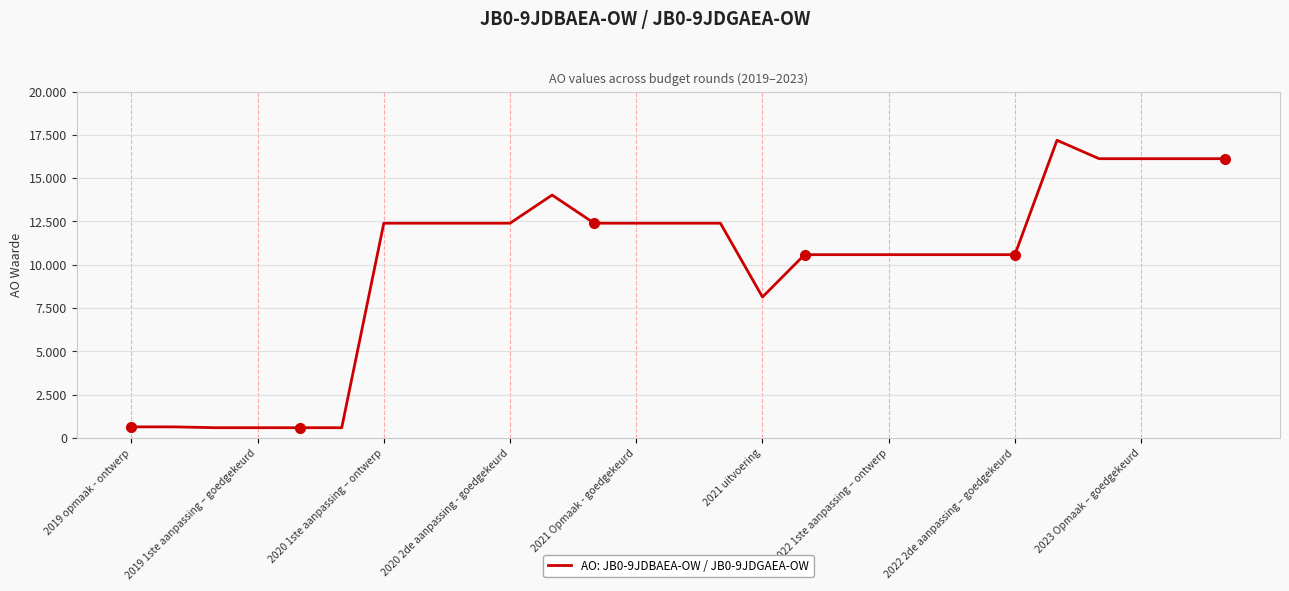

What is the value of the 14th point from the left?

12400